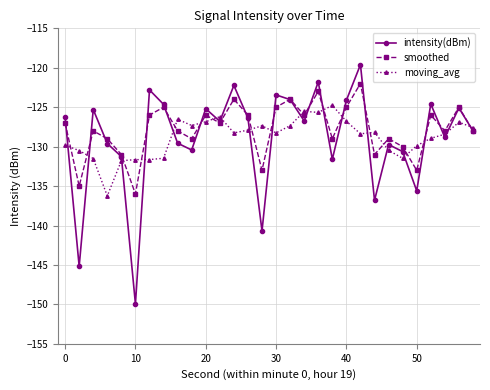

True or false: smoothed and moving_avg intersect in this chart.

True